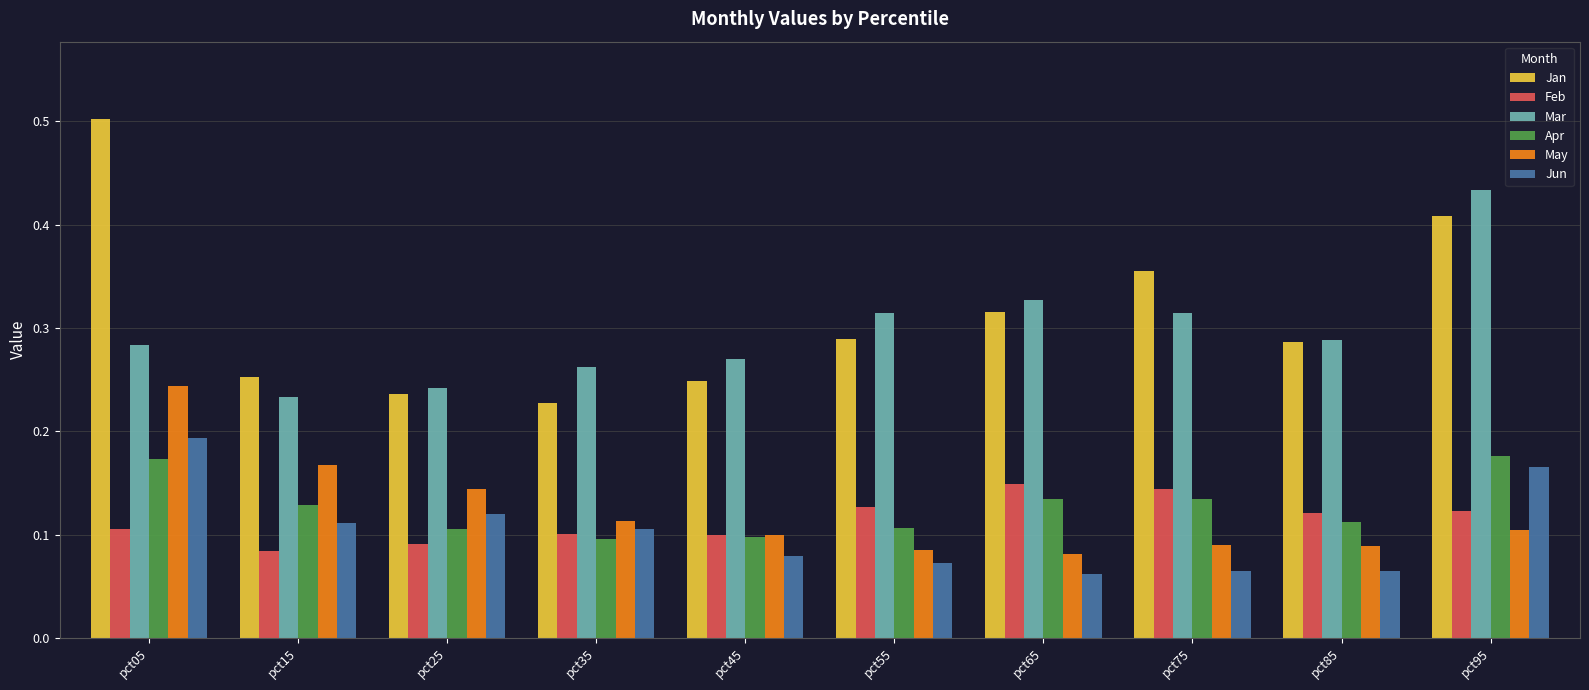

The value of Jun at pct65 is 0.1. True or false?

True